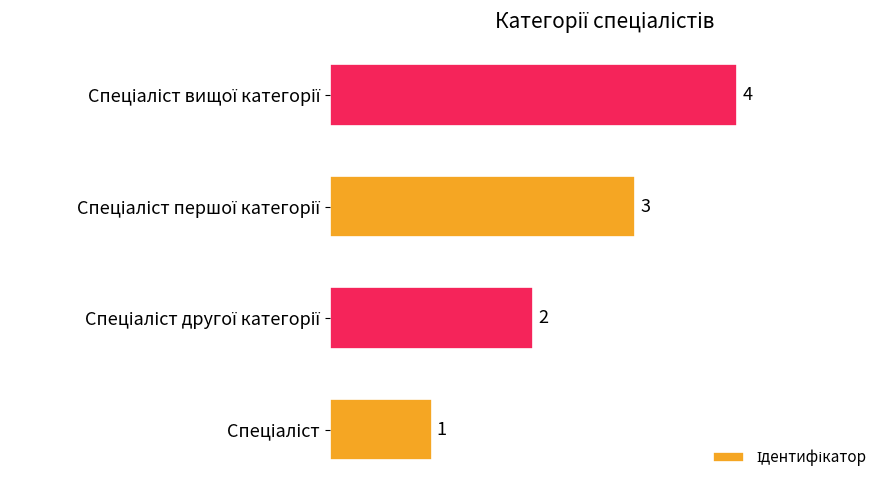

What is the sum of all values?

10